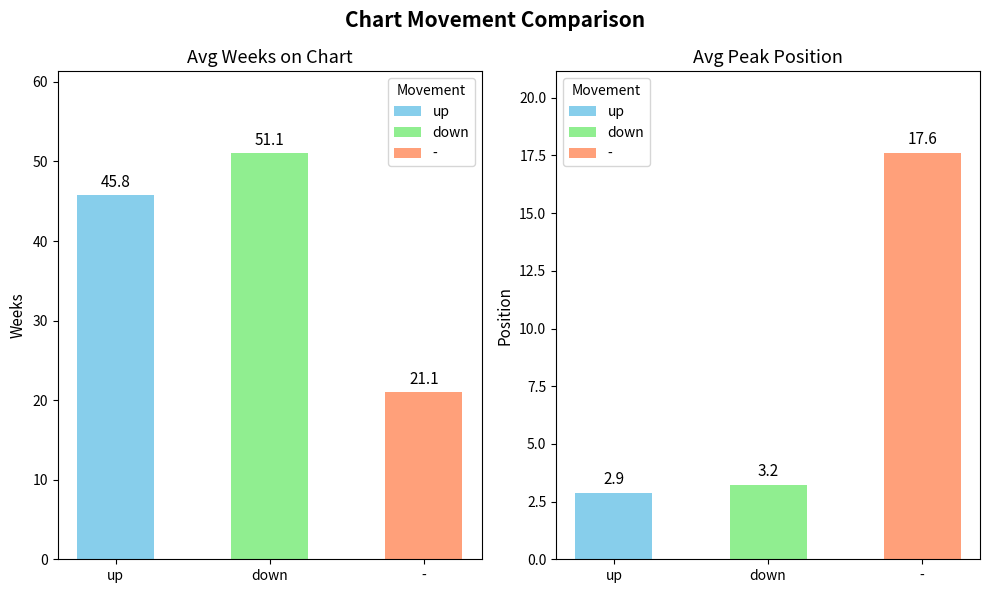

How many bars are there in each group?

3